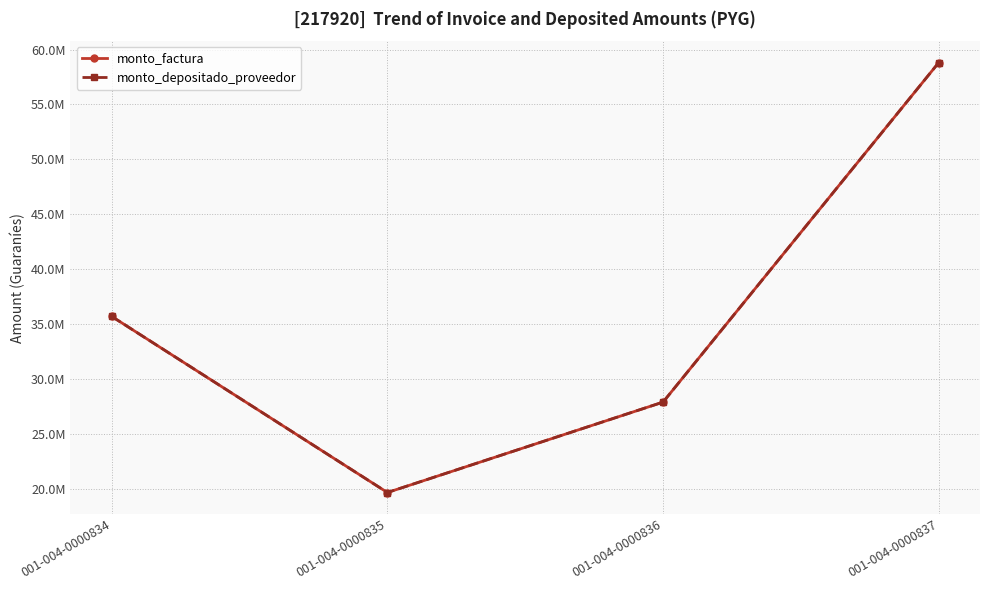

What is the approximate value of monto_depositado_proveedor at 001-004-0000834?

35704000